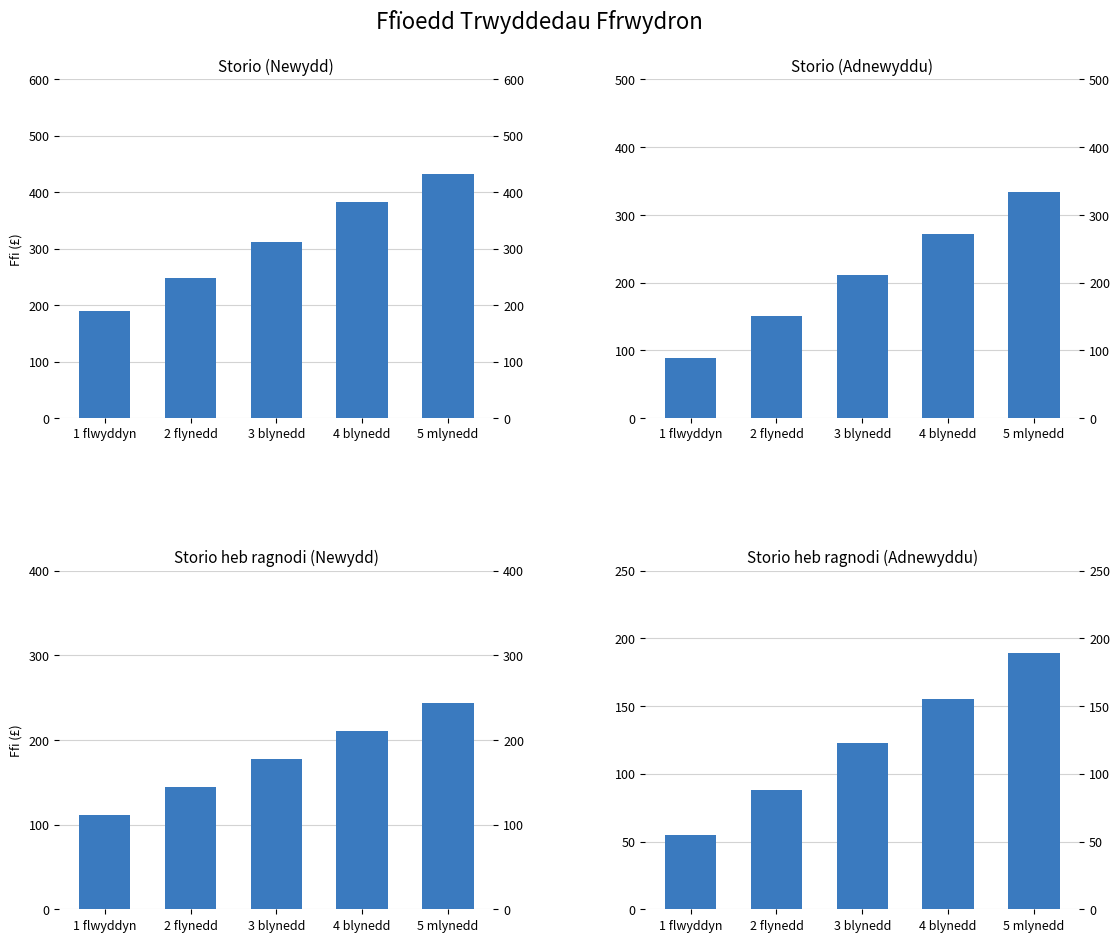

What is the difference between the Storio (Newydd) values at 1 flwyddyn and 4 blynedd?

193